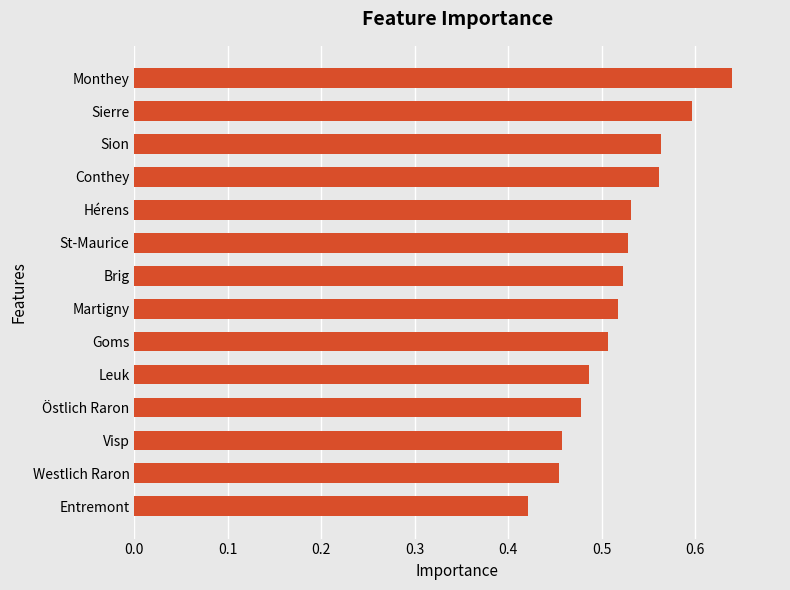

What is the sum of all values?

7.3